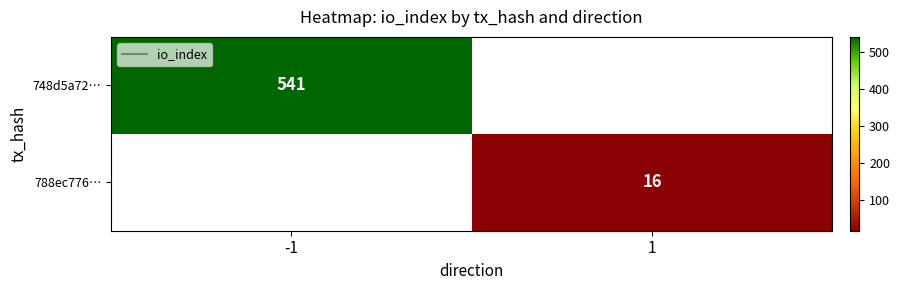

At -1, list the series in order from largest to smallest.

748d5a72…, 788ec776…